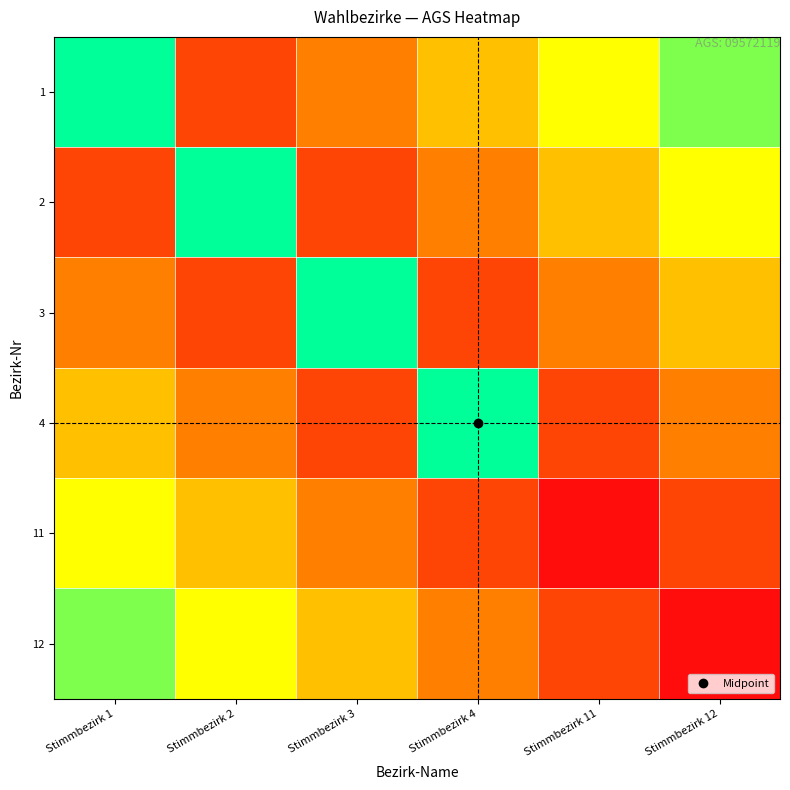

Reading right to left, list all the values displayed in this chart.

1: Stimmbezirk 12=0.8	Stimmbezirk 11=0.7	Stimmbezirk 4=0.5	Stimmbezirk 3=0.3	Stimmbezirk 2=0.2	Stimmbezirk 1=1.0
2: Stimmbezirk 12=0.7	Stimmbezirk 11=0.5	Stimmbezirk 4=0.3	Stimmbezirk 3=0.2	Stimmbezirk 2=1.0	Stimmbezirk 1=0.2
3: Stimmbezirk 12=0.5	Stimmbezirk 11=0.3	Stimmbezirk 4=0.2	Stimmbezirk 3=1.0	Stimmbezirk 2=0.2	Stimmbezirk 1=0.3
4: Stimmbezirk 12=0.3	Stimmbezirk 11=0.2	Stimmbezirk 4=1.0	Stimmbezirk 3=0.2	Stimmbezirk 2=0.3	Stimmbezirk 1=0.5
11: Stimmbezirk 12=0.2	Stimmbezirk 11=0.0	Stimmbezirk 4=0.2	Stimmbezirk 3=0.3	Stimmbezirk 2=0.5	Stimmbezirk 1=0.7
12: Stimmbezirk 12=0.0	Stimmbezirk 11=0.2	Stimmbezirk 4=0.3	Stimmbezirk 3=0.5	Stimmbezirk 2=0.7	Stimmbezirk 1=0.8